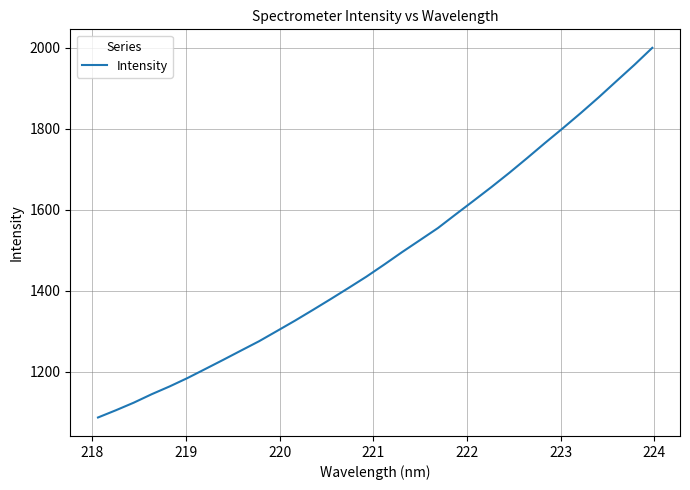

What is the maximum value shown in the chart?

1999.9